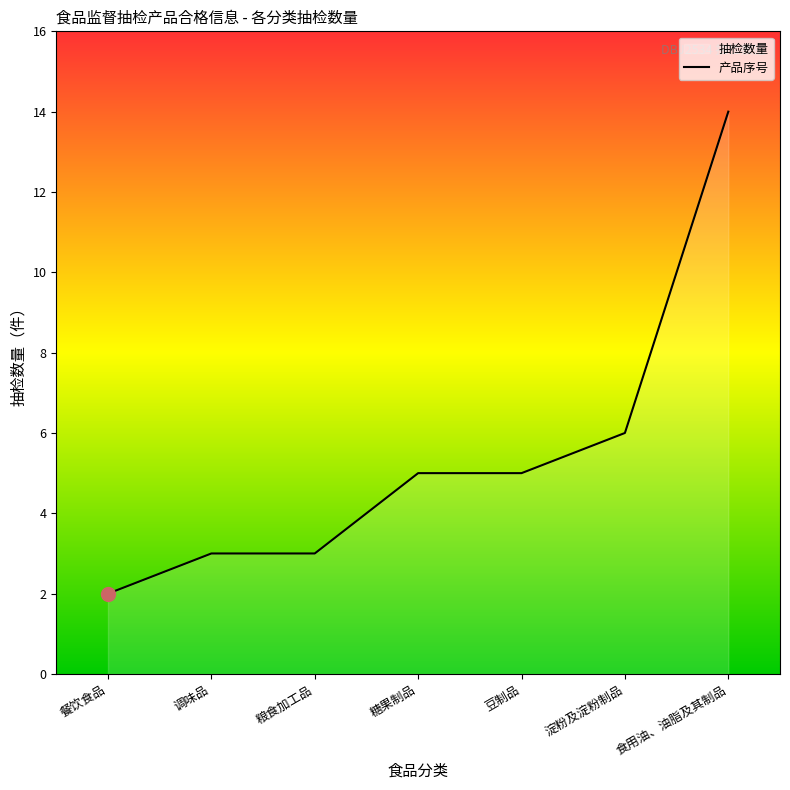

What is the approximate value at 食用油、油脂及其制品?

14